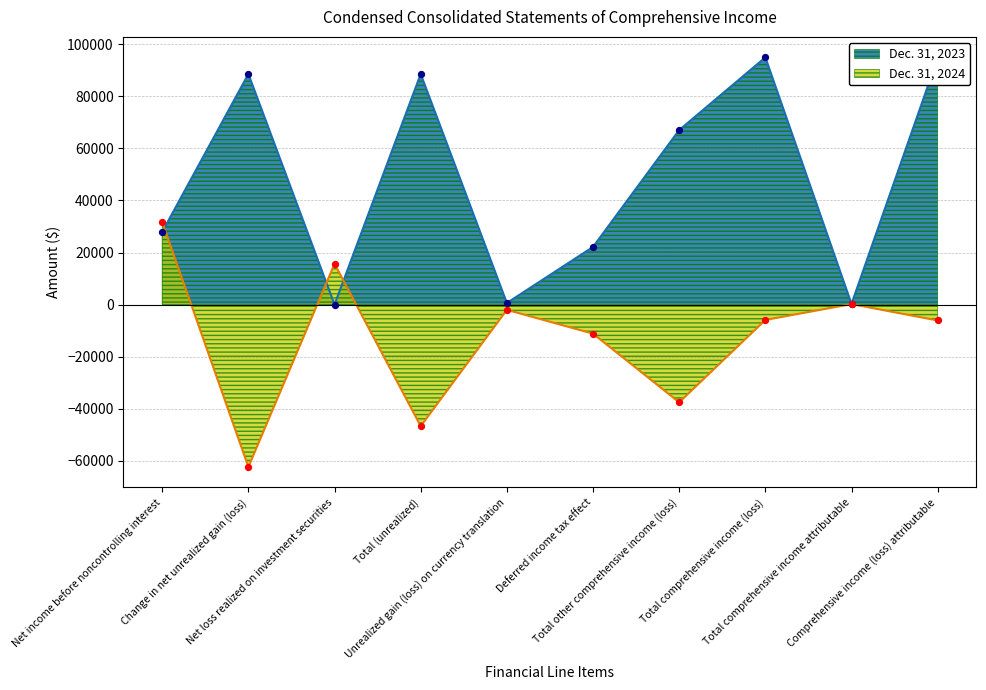

Which series has the widest spread of Y values?

Dec. 31, 2023